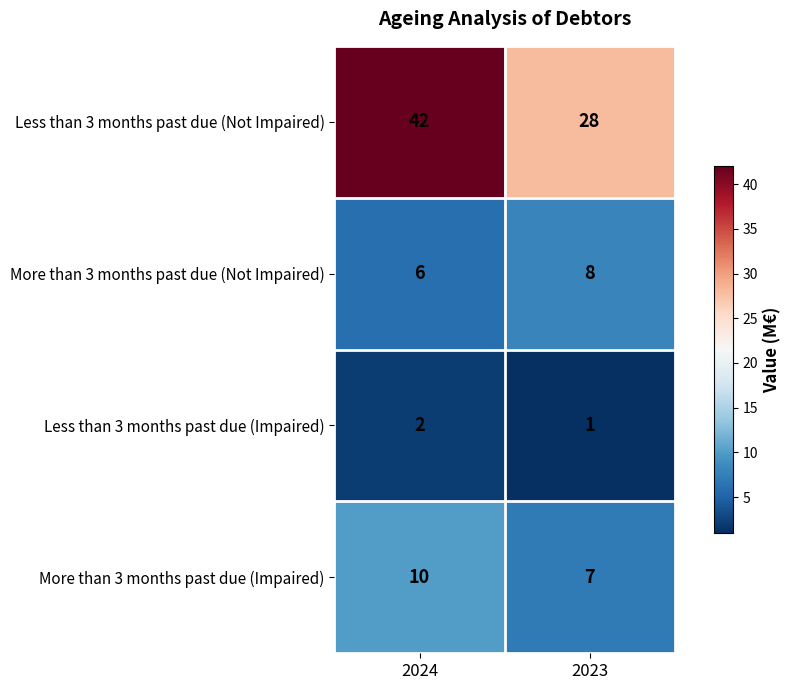

What is the total value across all series at 2023?

44